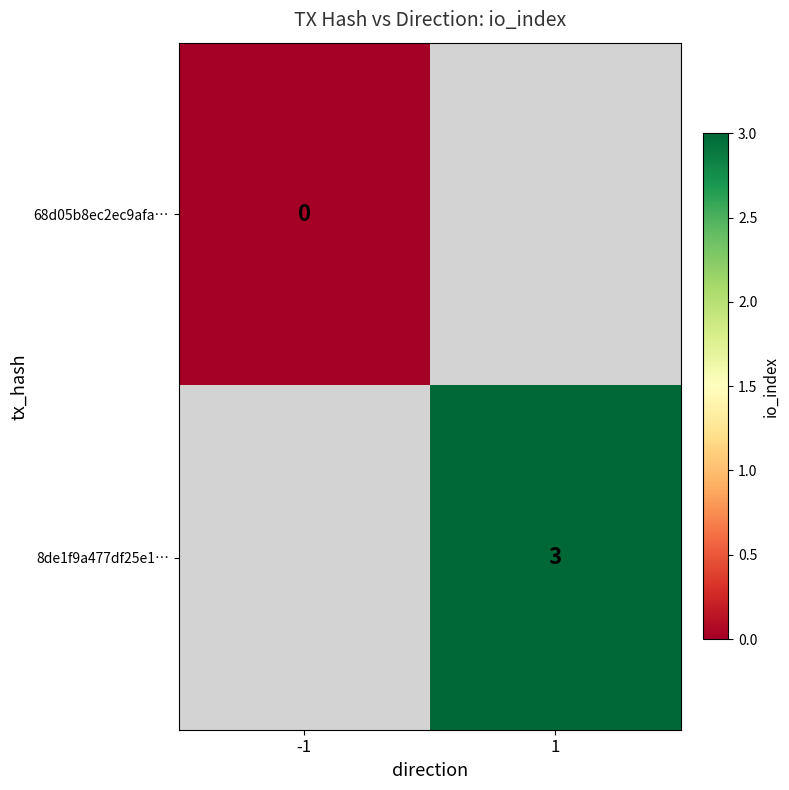

The value of 8de1f9a477df25e1… at 1 is 2. True or false?

False